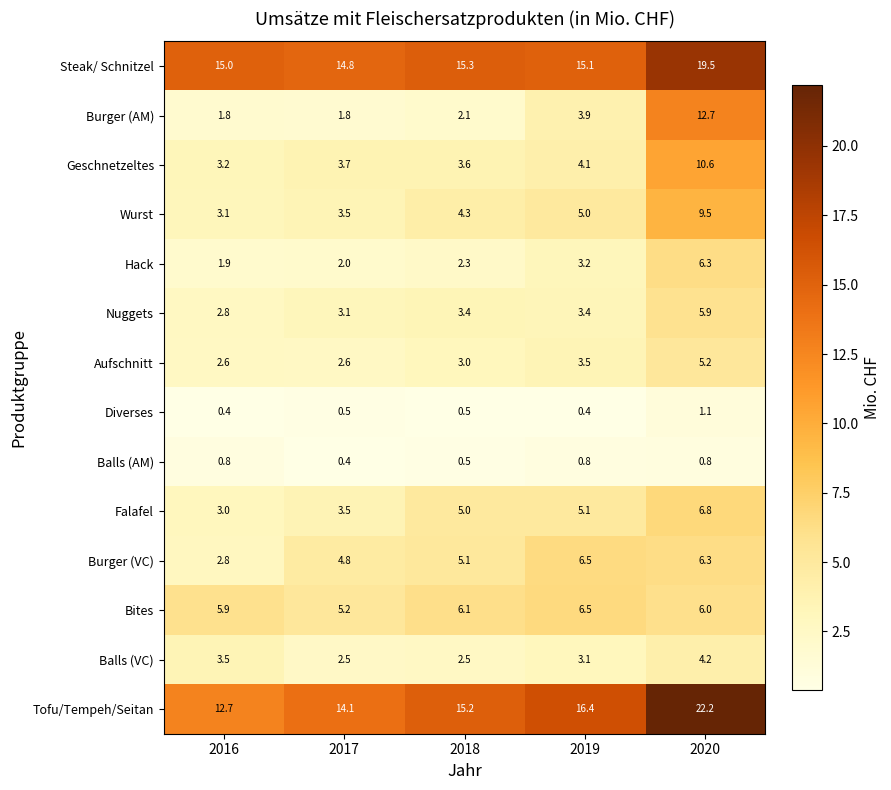

What is the sum of all Steak/ Schnitzel values?

79.7